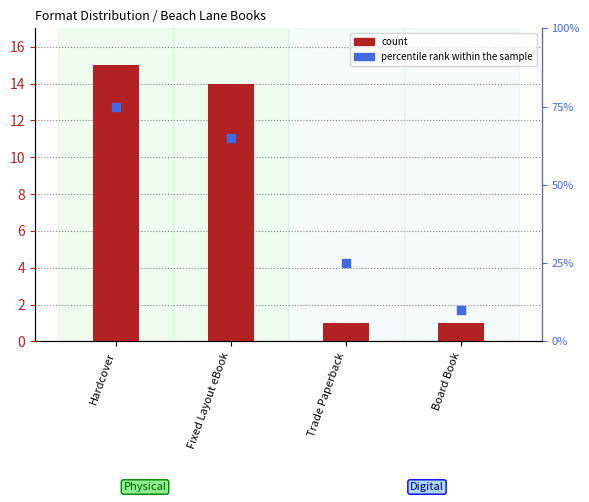

Which series contains the lowest Y value?

count